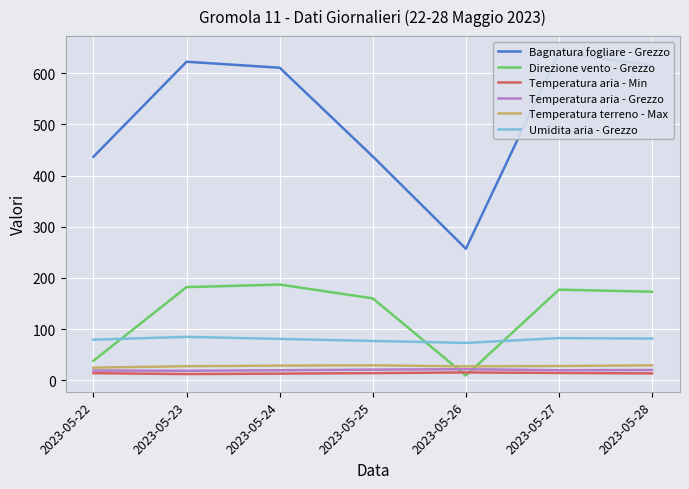

How many interior local valleys does the Temperatura terreno - Max series have?

1